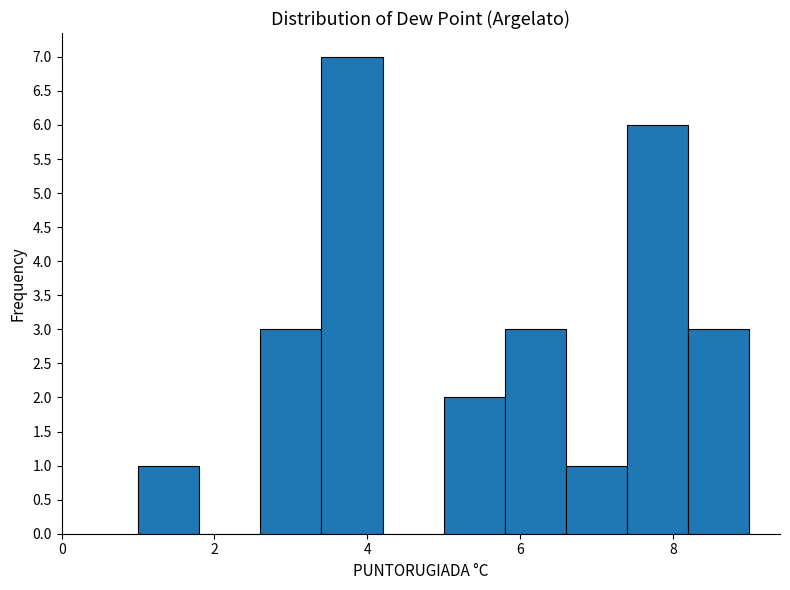

Reading left to right, transcribe this chart: for each bar, give the range it covers on the x-axis and its height. The values are not printed on the chart, so give them approximately, as read against the axis.

1.0 to 1.8: 1
1.8 to 2.6: 0
2.6 to 3.4: 3
3.4 to 4.2: 7
4.2 to 5.0: 0
5.0 to 5.8: 2
5.8 to 6.6: 3
6.6 to 7.4: 1
7.4 to 8.2: 6
8.2 to 9.0: 3